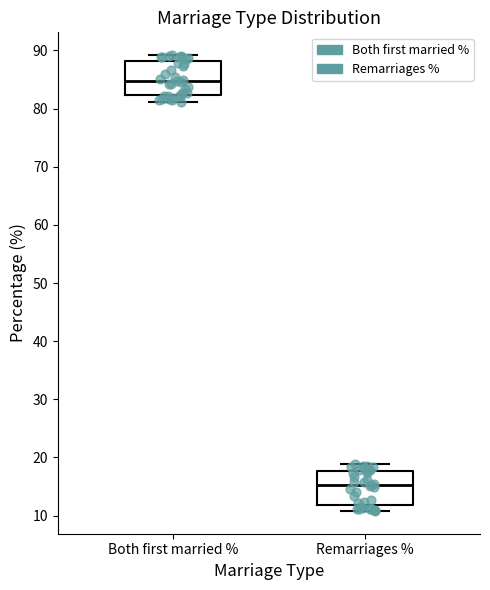

Reading left to right, transcribe this box plot: for each box, give where its median line is, the range the box spans, and where its two whiskers end, as read against the y-axis. The values are not printed on the chart, so give them approximately, as read against the axis.

Both first married %: median 85, box 82 to 88, whiskers 81 to 89
Remarriages %: median 15, box 12 to 18, whiskers 11 to 19